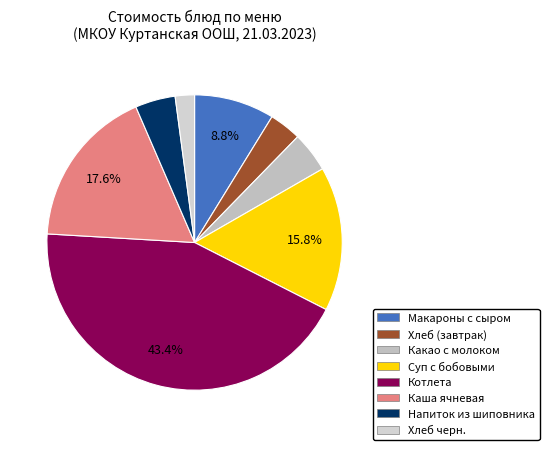

Does Напиток из шиповника represent more than half of the total?

No